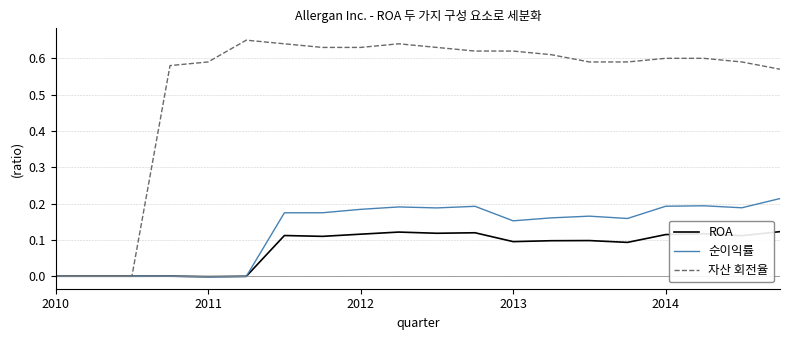

List the series in order of their peak value, highest first.

자산 회전율, 순이익률, ROA